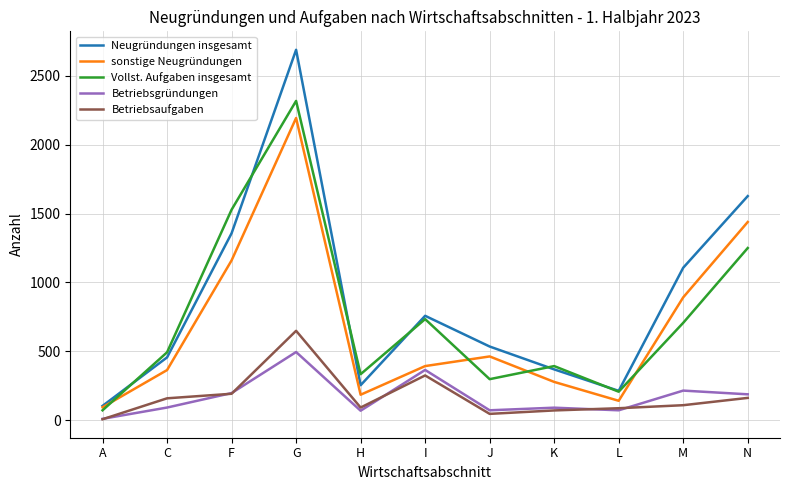

What is the highest value of the Betriebsgründungen series?

495